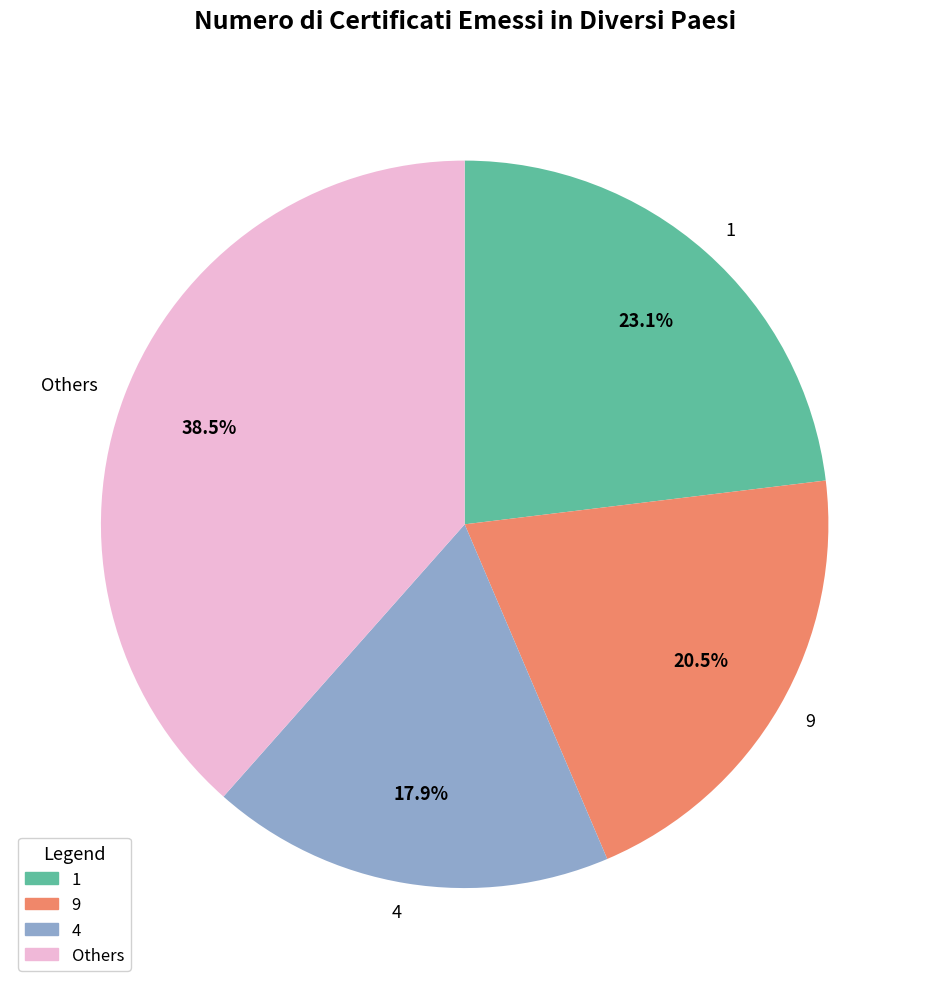

Is there a majority slice in this chart?

No